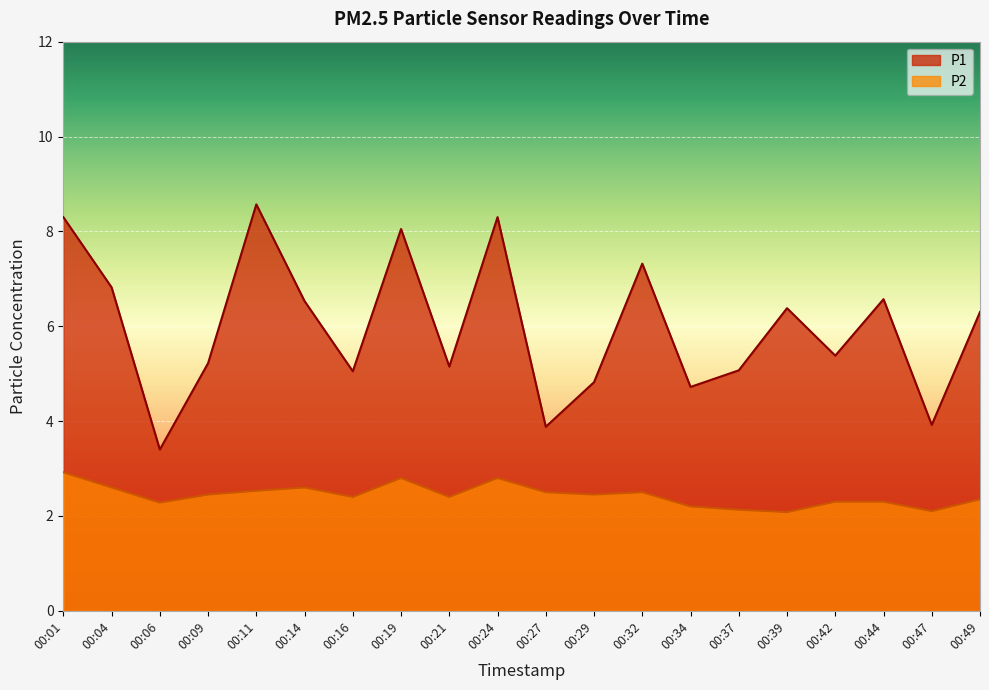

True or false: P1 has more than 2 interior local peaks.

True